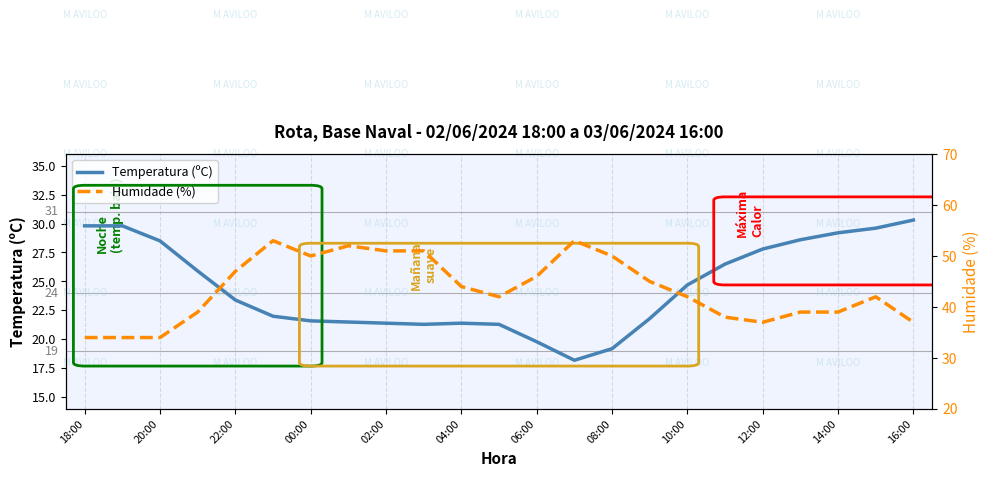

True or false: Humidade (%) and Temperatura (ºC) cross at least once.

False